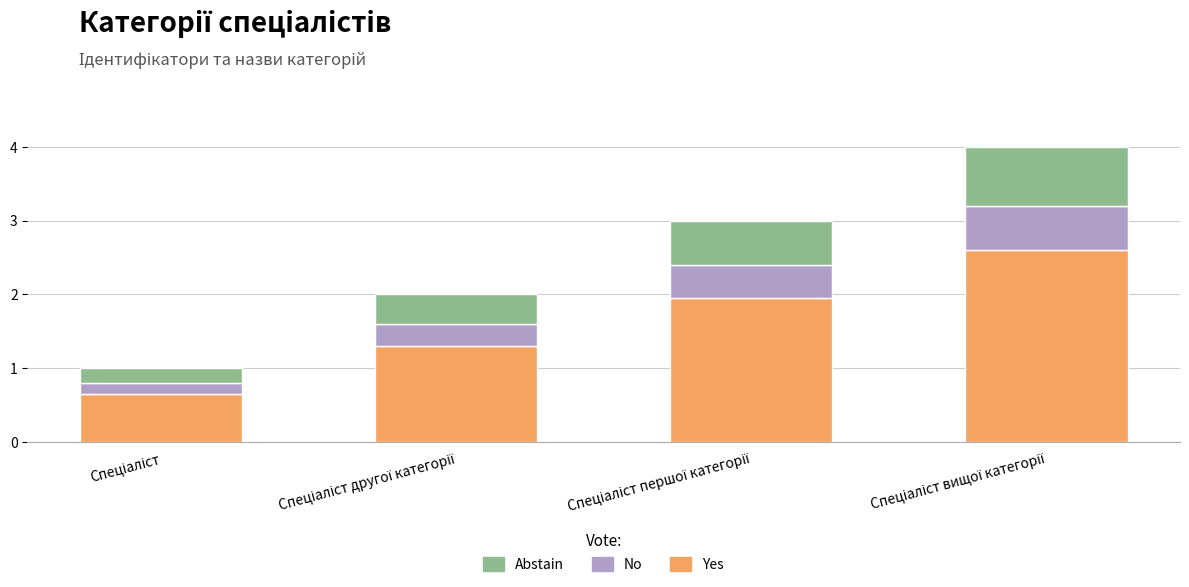

Which has a higher value, Спеціаліст другої категорії or Спеціаліст вищої категорії?

Спеціаліст вищої категорії